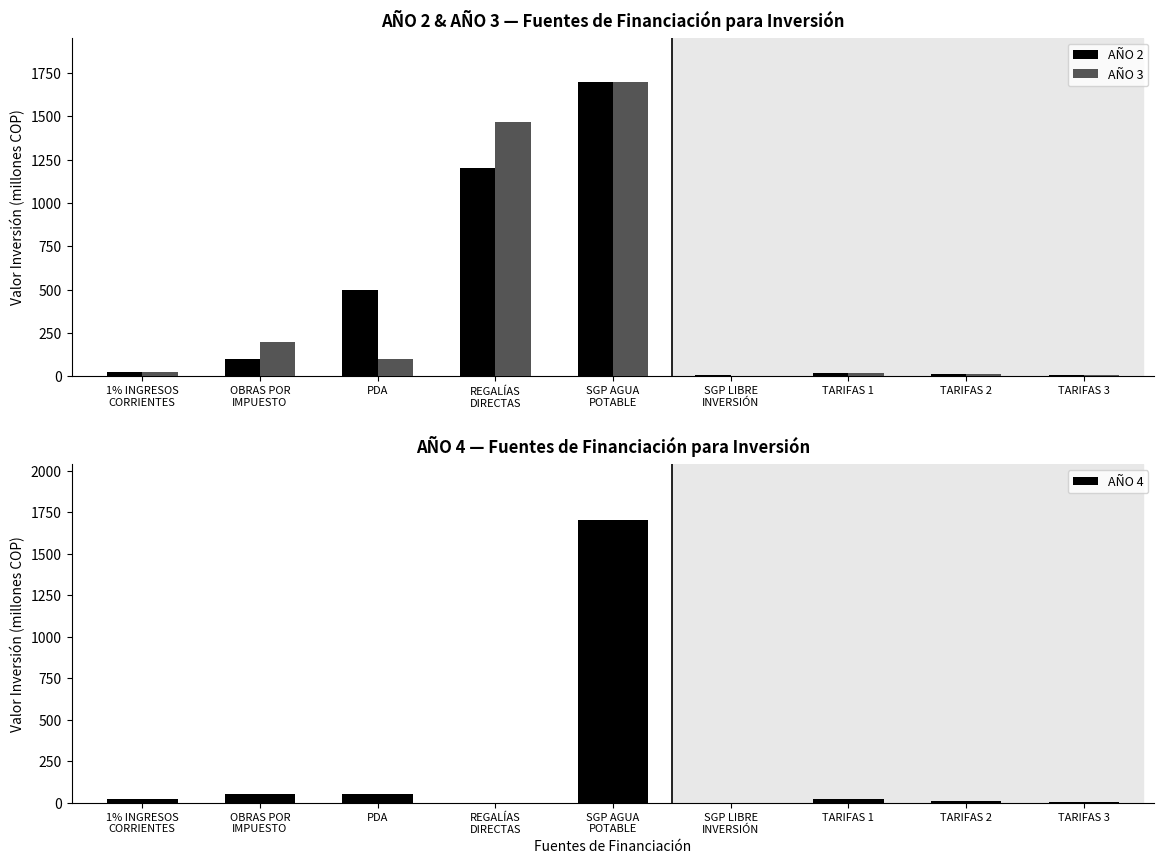

At which label does AÑO 2 reach its peak?

SGP AGUA
POTABLE